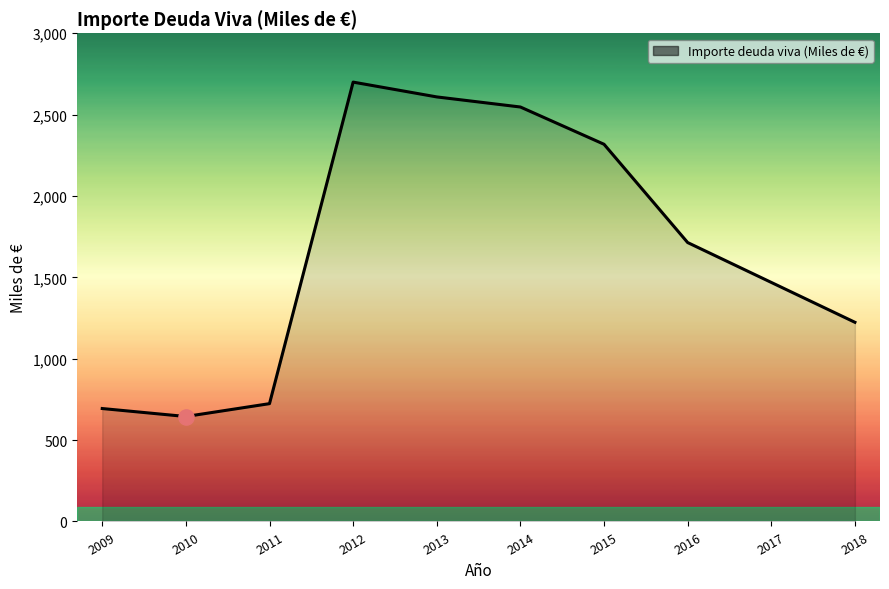

What is the change in value from 2014 to 2017?

-1078